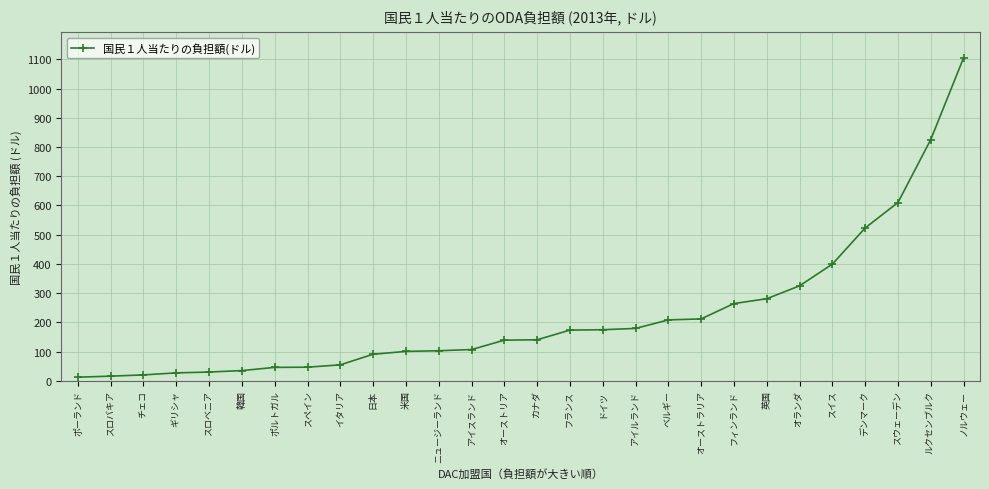

Which category has the highest value across all series?

ノルウェー